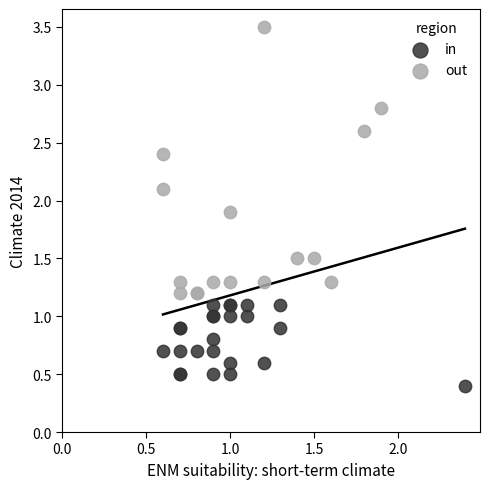

What are all the series names shown in the legend?

in, out